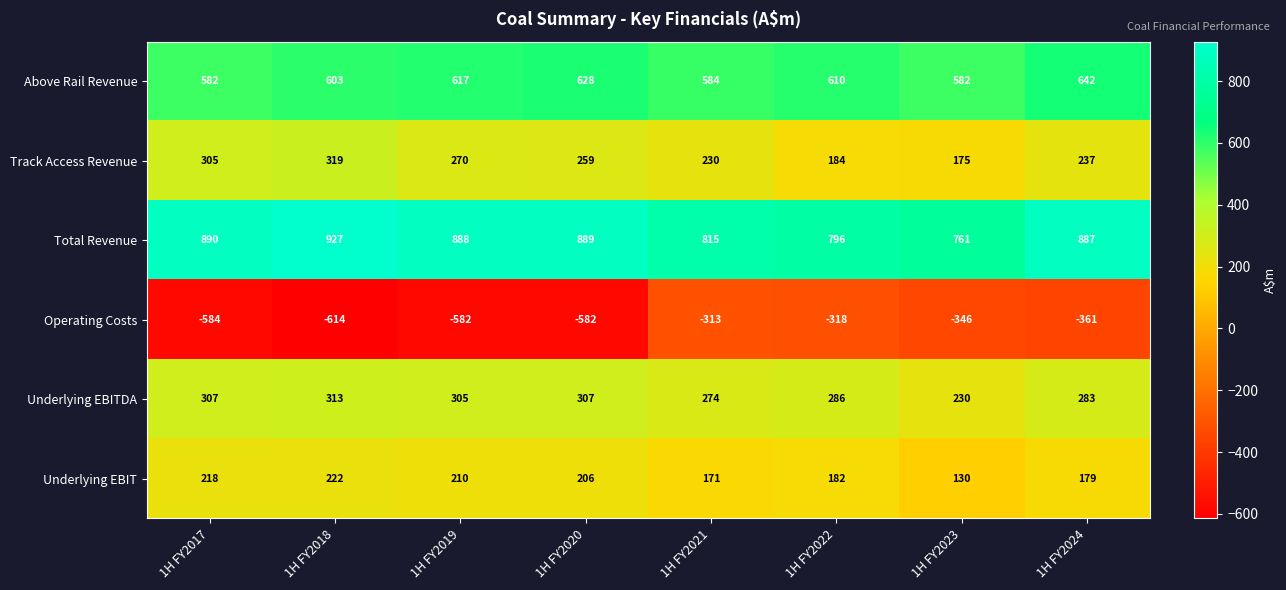

Where is Underlying EBITDA nearest to the value 271?

1H FY2021